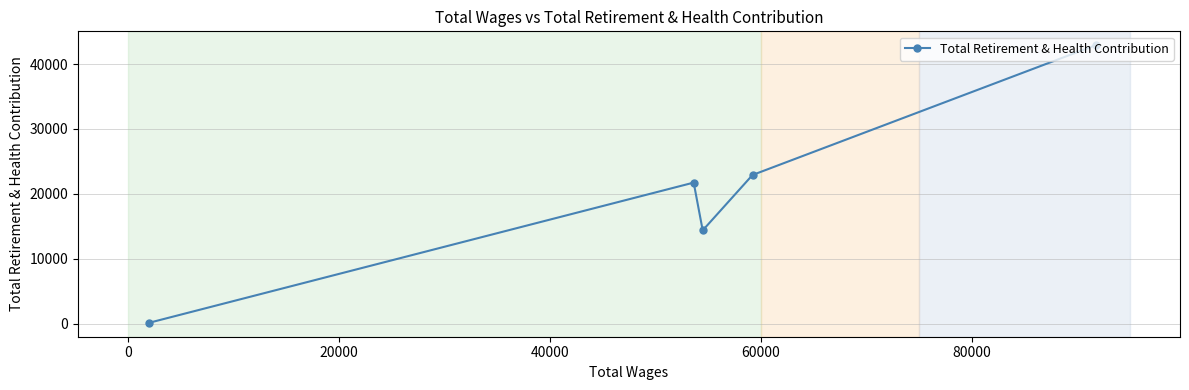

What is the sum of all values?

102075